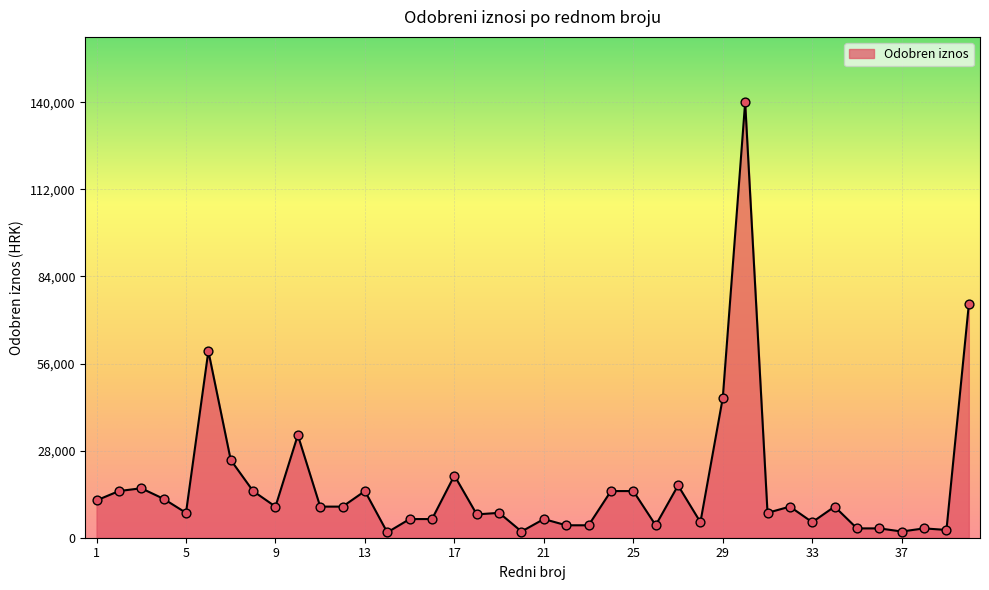

What is the greatest value displayed?

140000